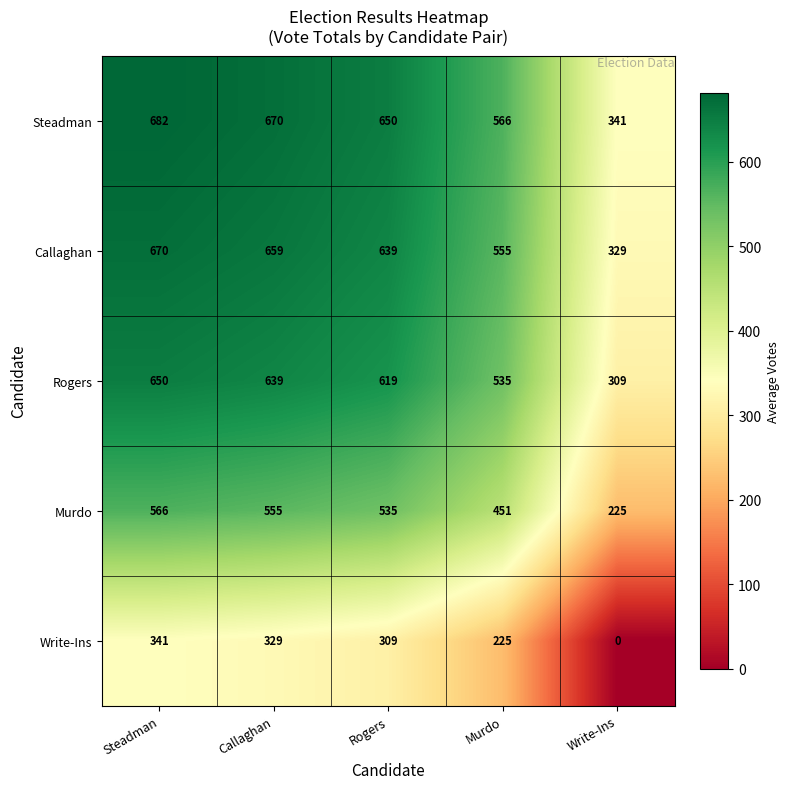

At how many categories does at least one series exceed 203?

5